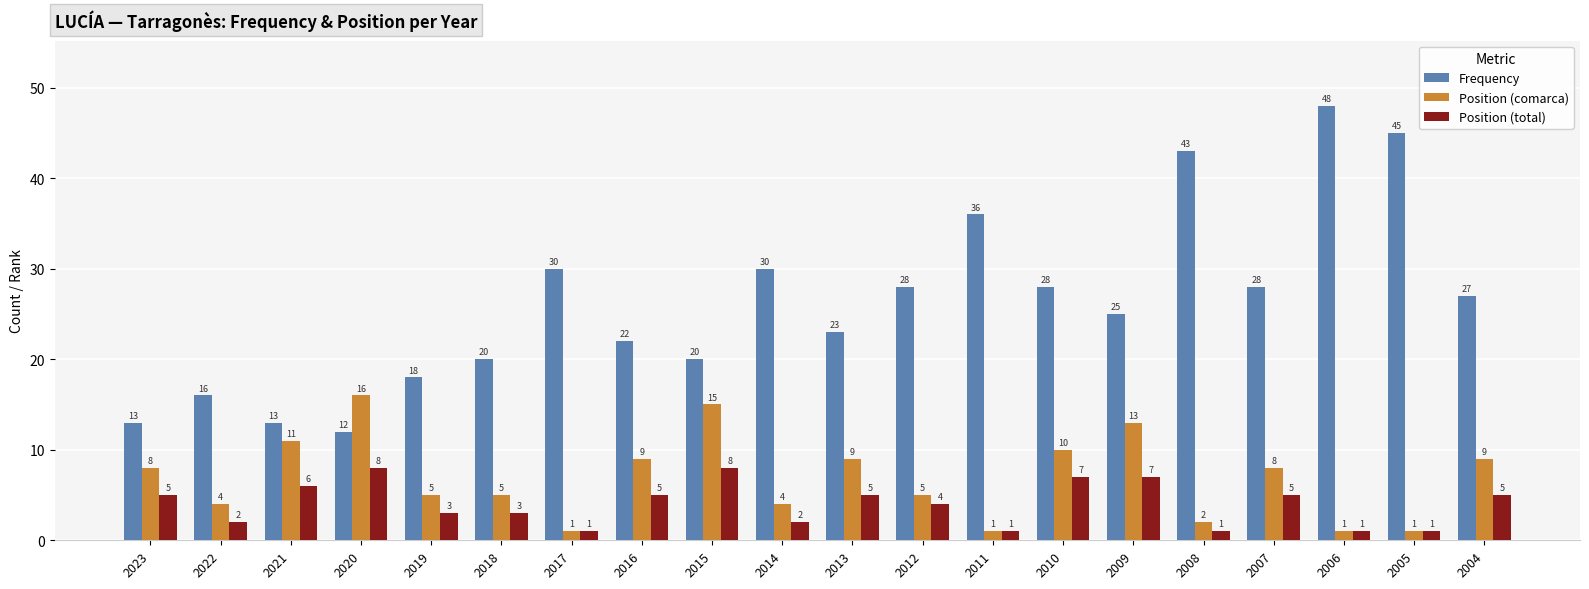

What is the lowest value of the Frequency series?

12